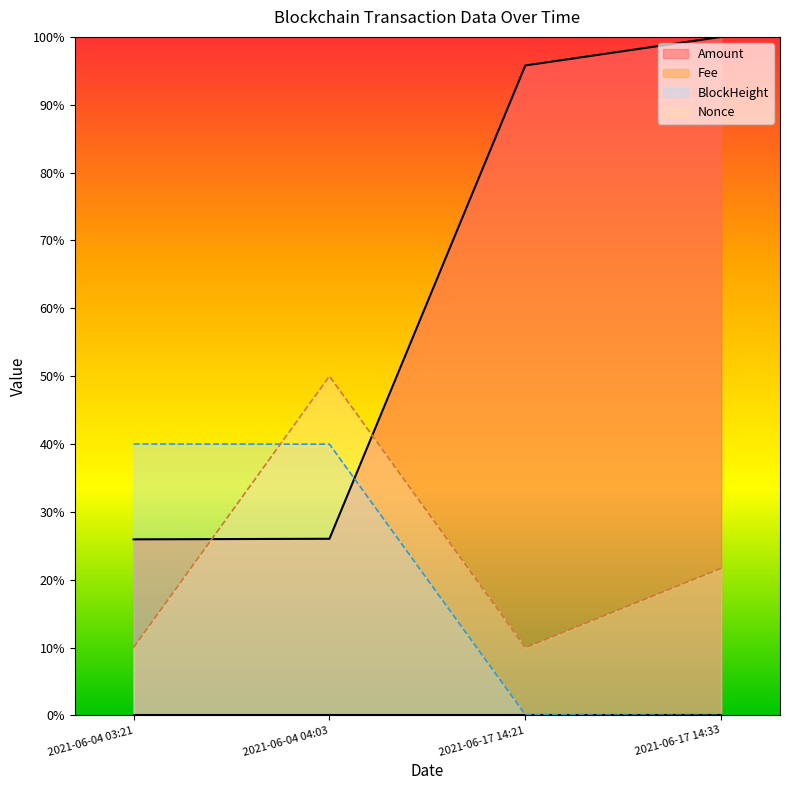

What is the sum of all Nonce values?

0.9